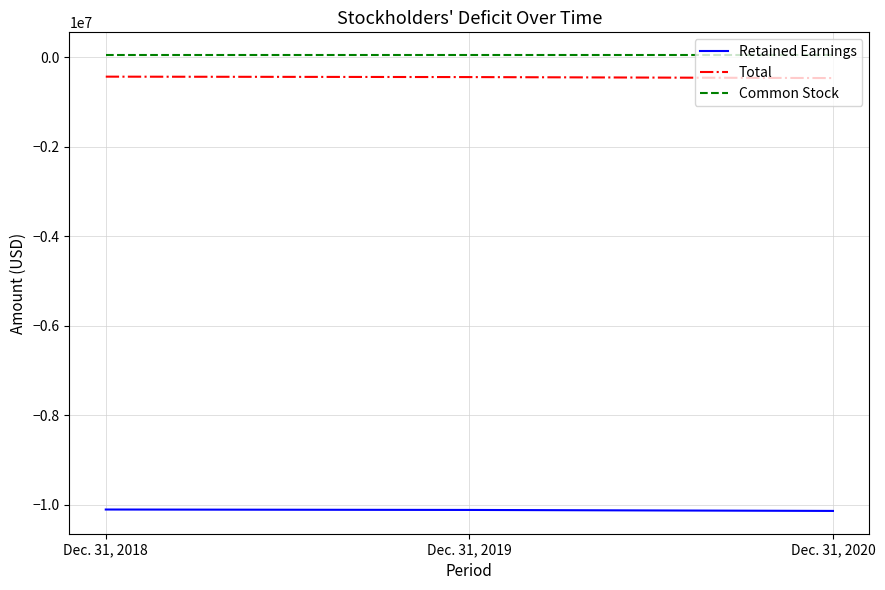

The value of Retained Earnings at Dec. 31, 2018 is -10109435. True or false?

True